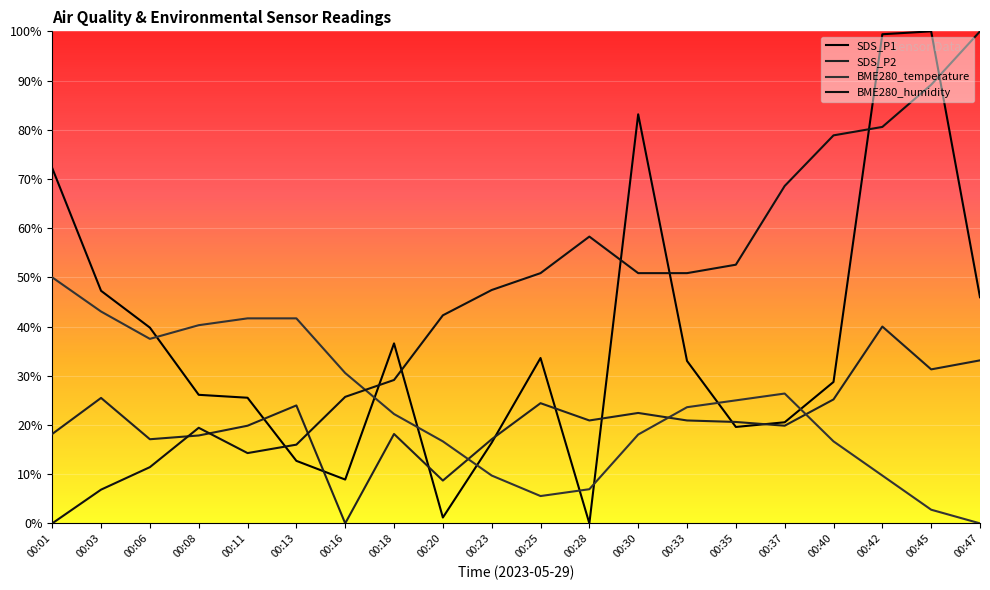

At which category does the chart reach its minimum across all series?

00:28